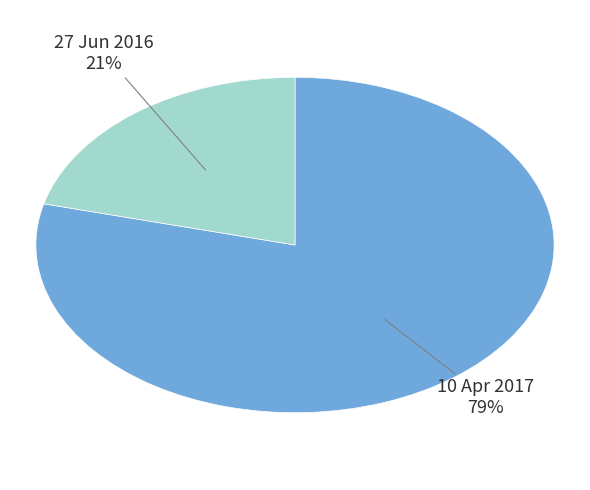

Rank the categories by value from highest to lowest.

10 Apr 2017, 27 Jun 2016